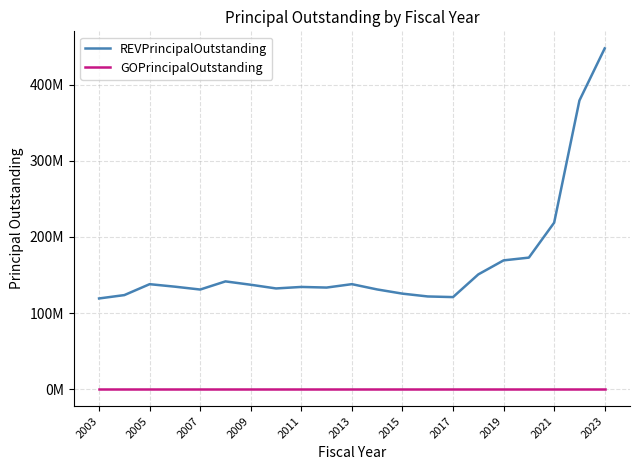

True or false: REVPrincipalOutstanding has more than 0 interior local peaks.

True